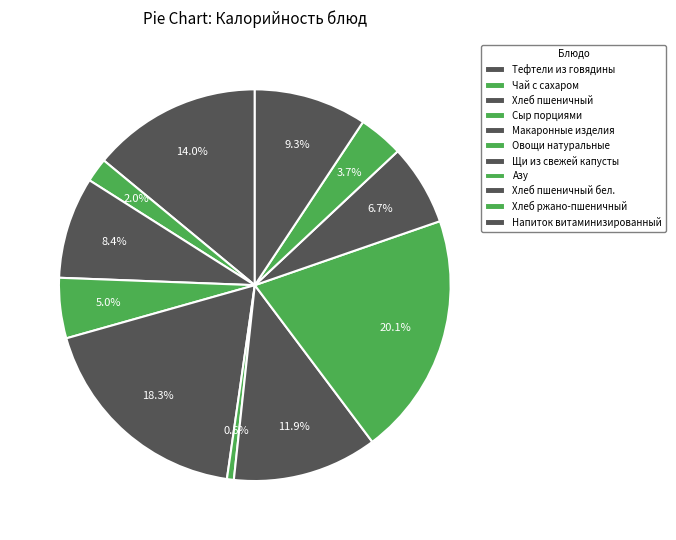

Does any single category account for the majority?

No